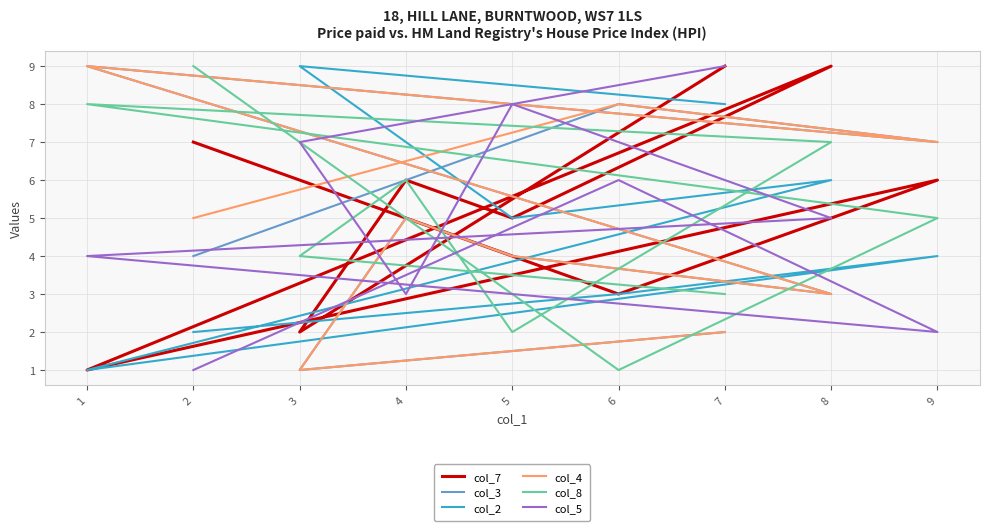

Reading left to right, extract all data points from this chart.

col_7: 2=7	6=3	9=6	1=1	8=9	5=5	4=6	3=2	7=9
col_3: 2=4	6=8	9=7	1=9	8=3	5=4	4=5	3=1	7=2
col_2: 2=2	6=3	9=4	1=1	8=6	5=5	4=7	3=9	7=8
col_4: 2=5	6=8	9=7	1=9	8=3	5=4	4=5	3=1	7=2
col_8: 2=9	6=1	9=5	1=8	8=7	5=2	4=6	3=4	7=3
col_5: 2=1	6=6	9=2	1=4	8=5	5=8	4=3	3=7	7=9